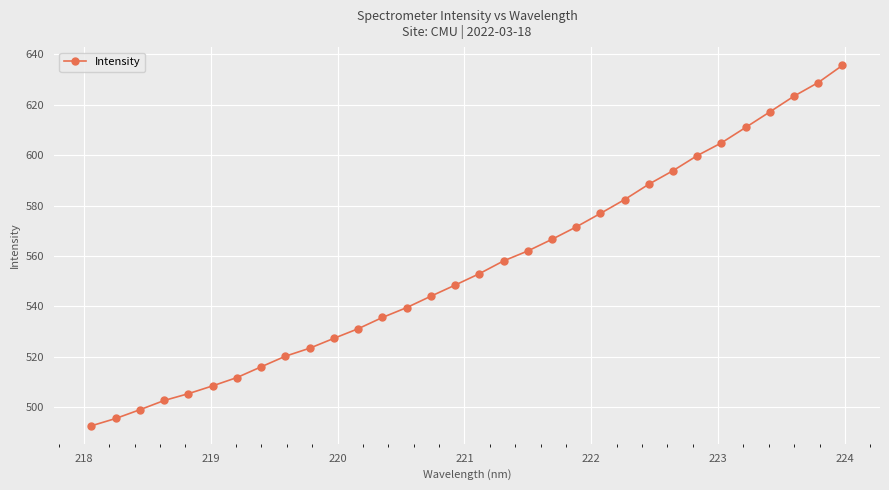

How many categories are shown in the chart?

32